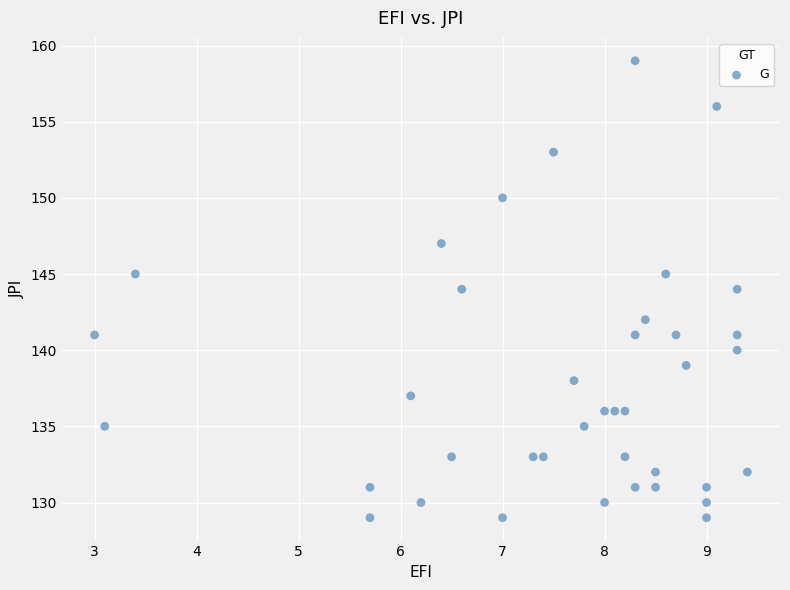

What is the range of Y values (max minus min)?

30